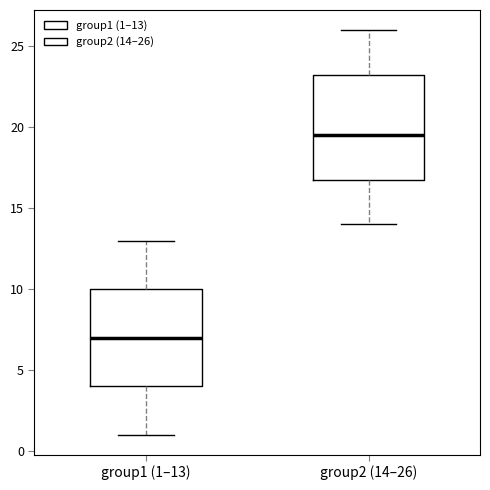

Reading left to right, transcribe this box plot: for each box, give where its median line is, the range the box spans, and where its two whiskers end, as read against the y-axis. The values are not printed on the chart, so give them approximately, as read against the axis.

group1 (1–13): median 7.0, box 4.0 to 10.0, whiskers 1.0 to 13.0
group2 (14–26): median 19.5, box 17.0 to 23.5, whiskers 14.0 to 26.0